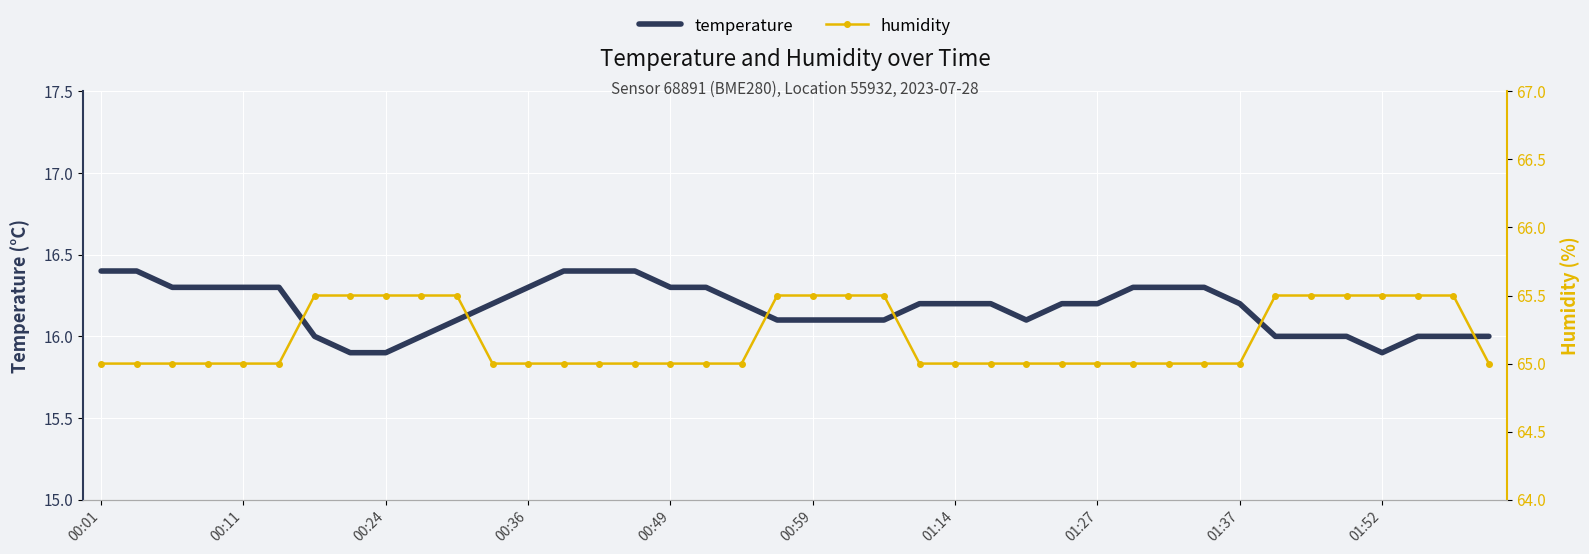

What are all the series names shown in the legend?

temperature, humidity